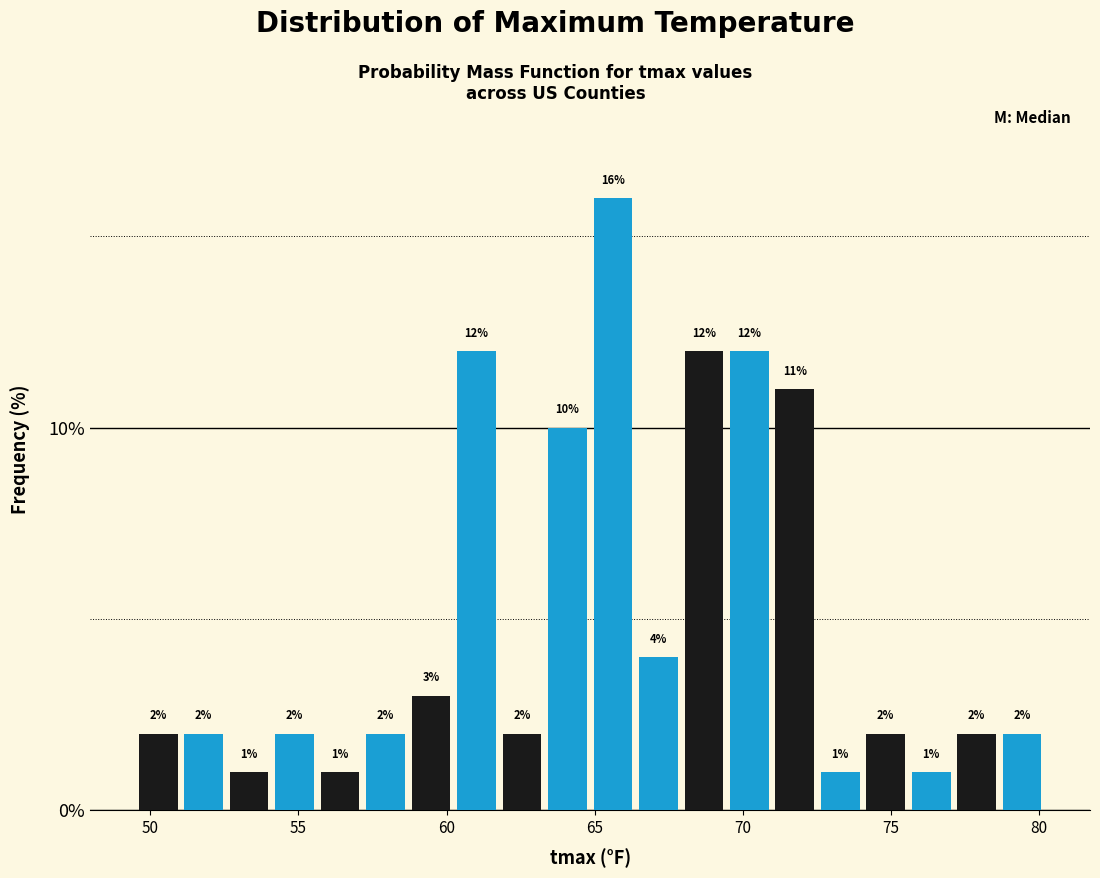

Read against the x-axis, roughly where is the centre of the tallest bar?

65.5